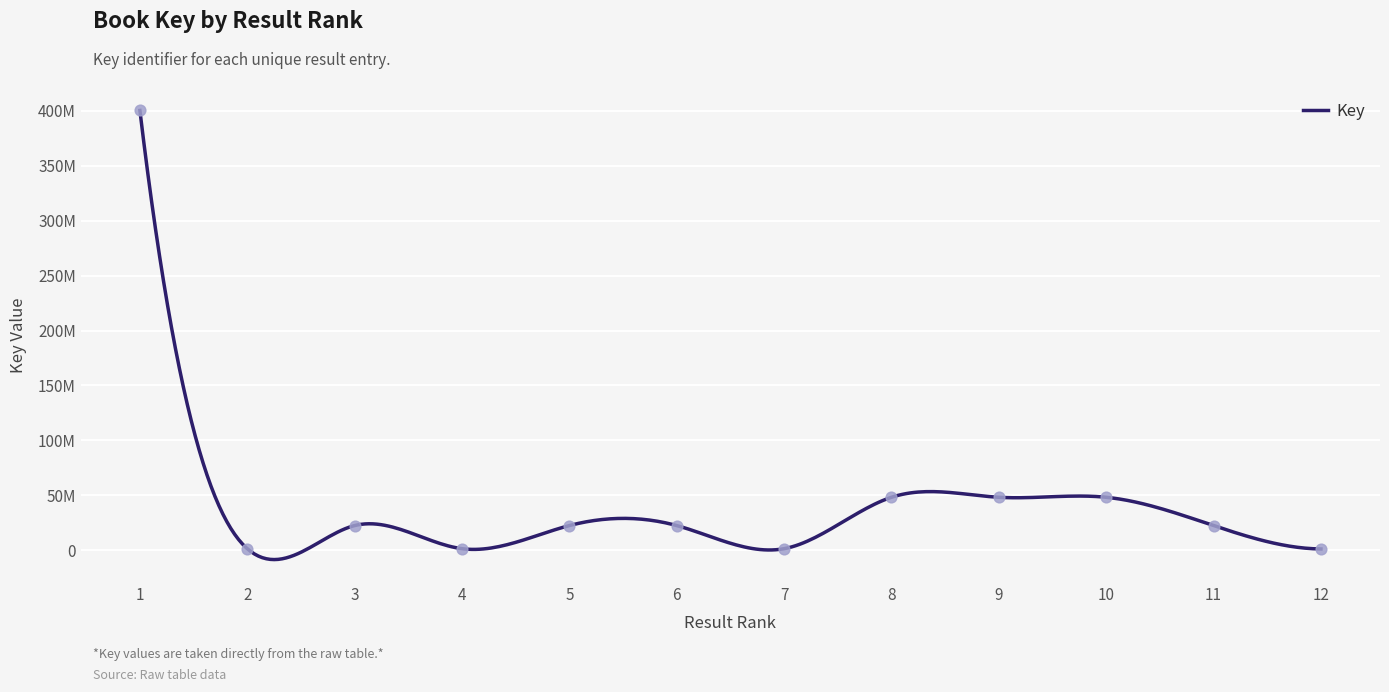

What is the ratio of the value at 10 to the value at 12?

40.8